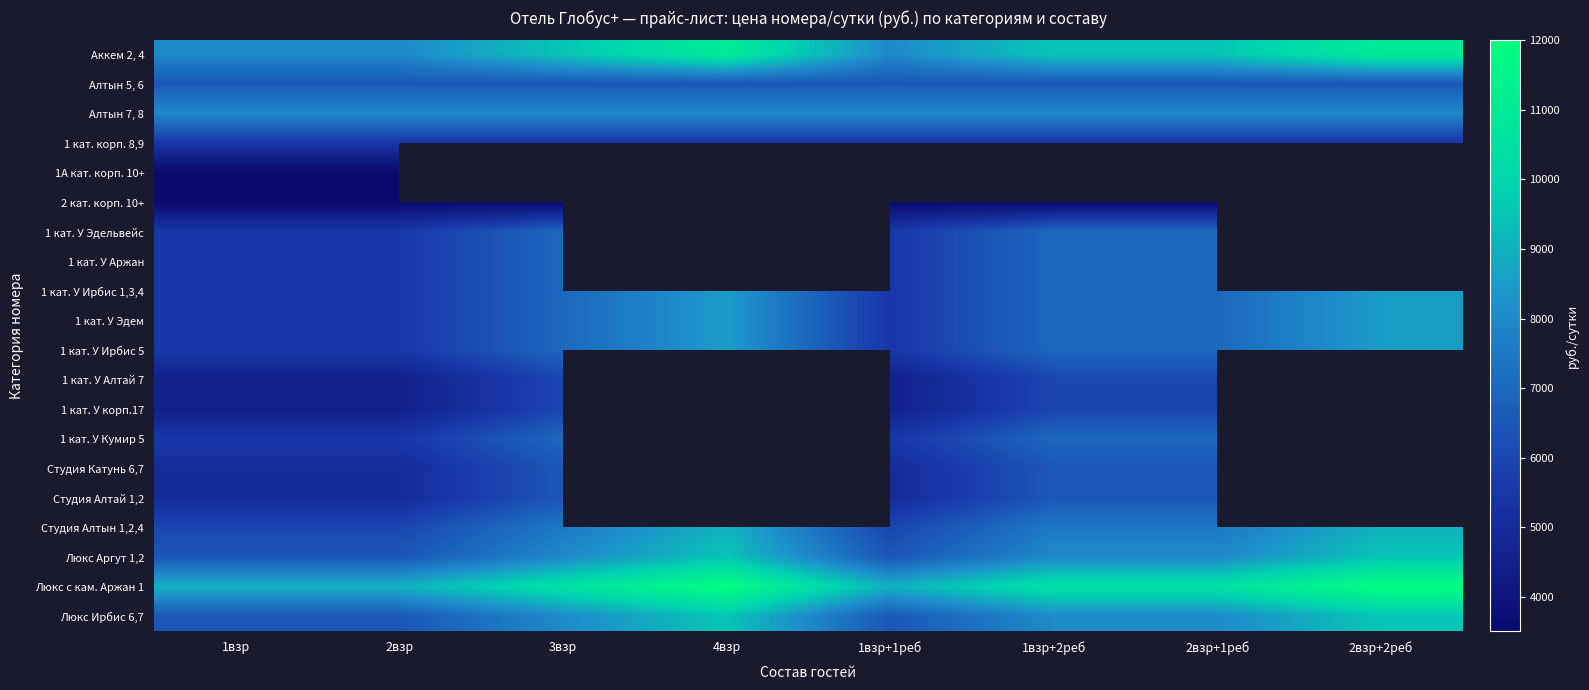

Is it true that 1 кат. У Кумир 5 equals 3496.6 at 1взр?

False